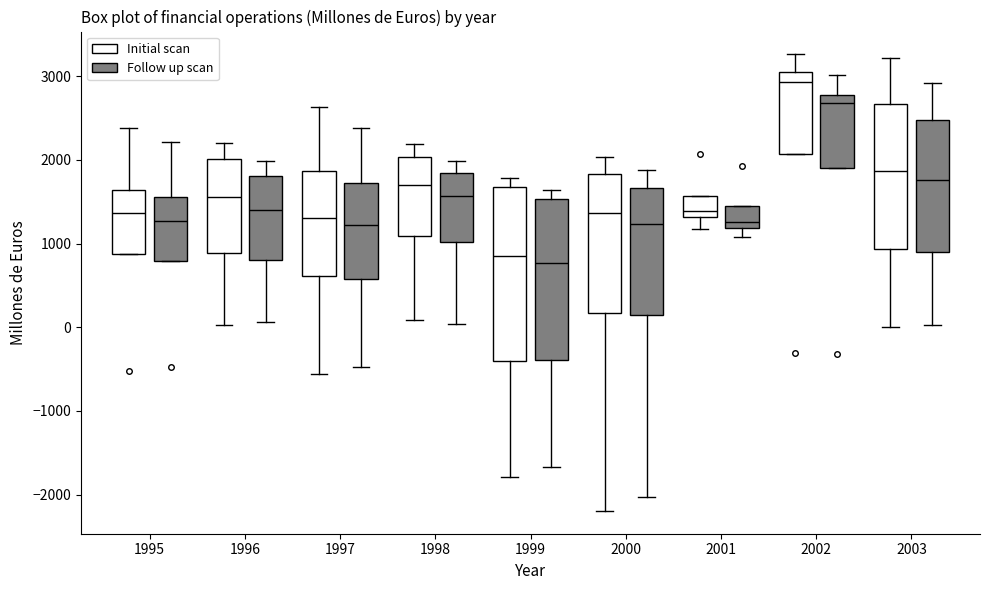

Which box has the highest median line?

2002 (Initial scan)